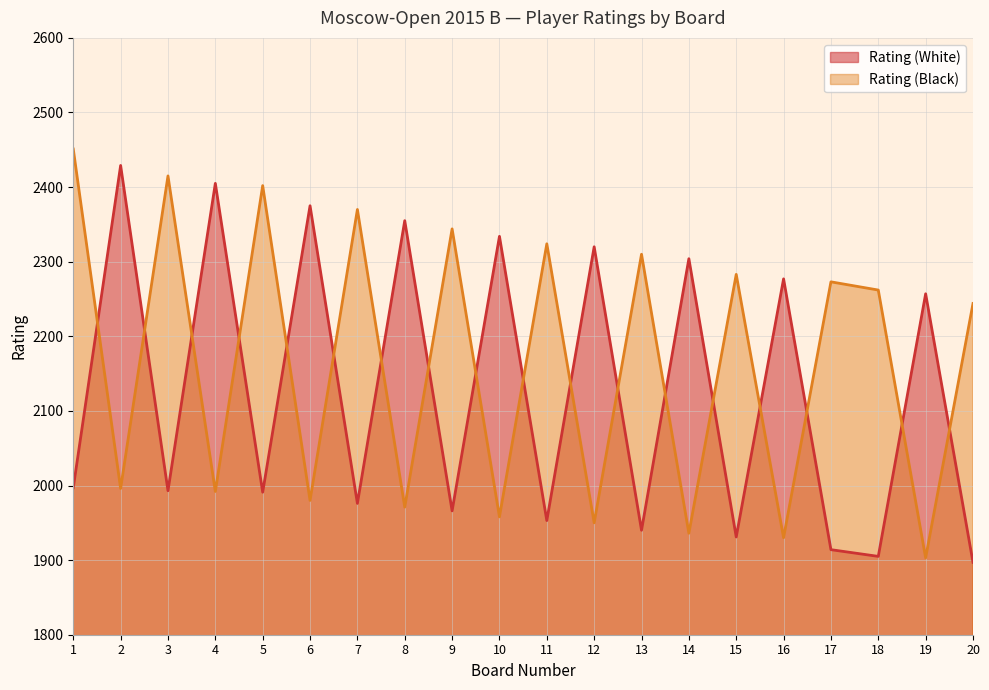

At which category is the sum across all series the highest?

1